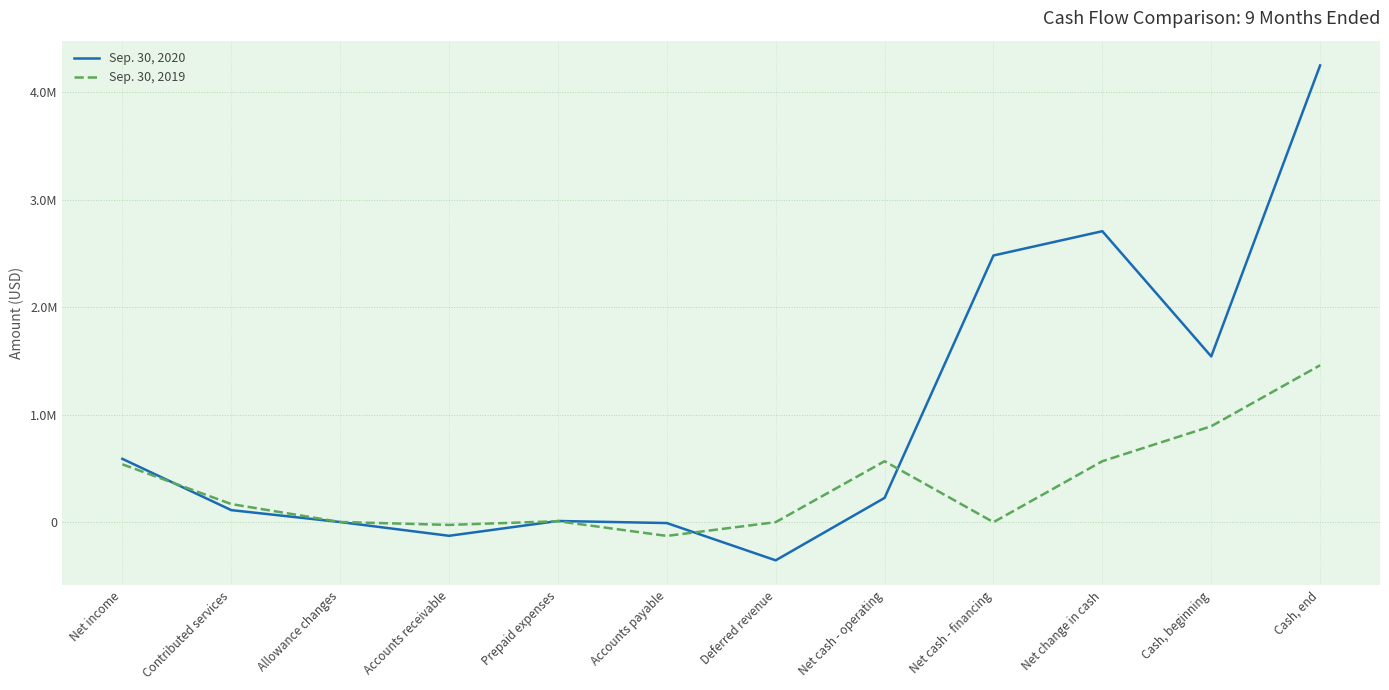

List the series in order of their peak value, highest first.

Sep. 30, 2020, Sep. 30, 2019